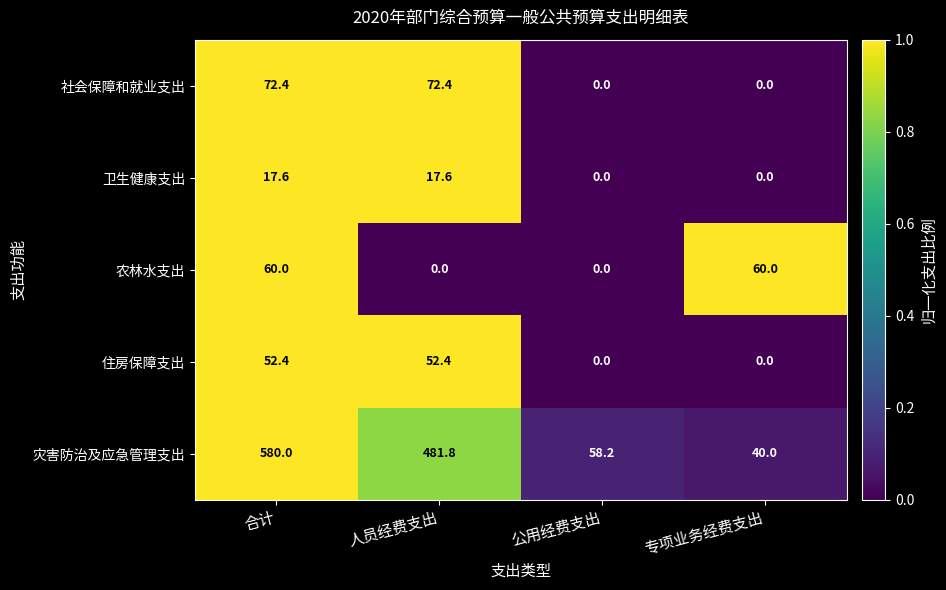

What is the spread (max minus min) of values at 人员经费支出?

481.8